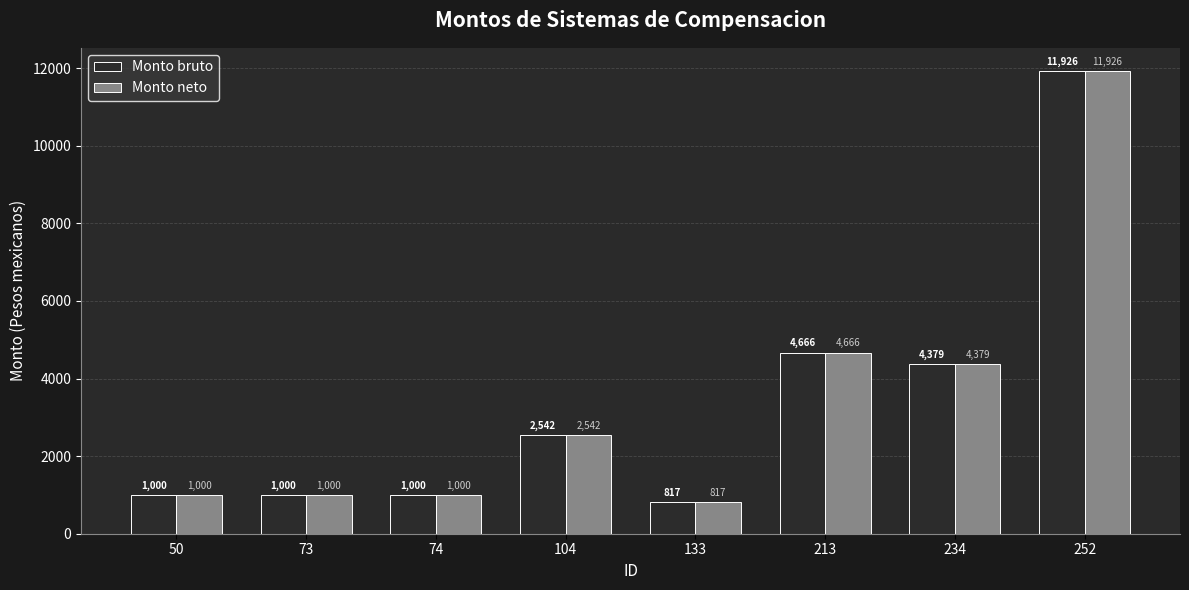

At which label does Monto neto first exceed 2541?

104